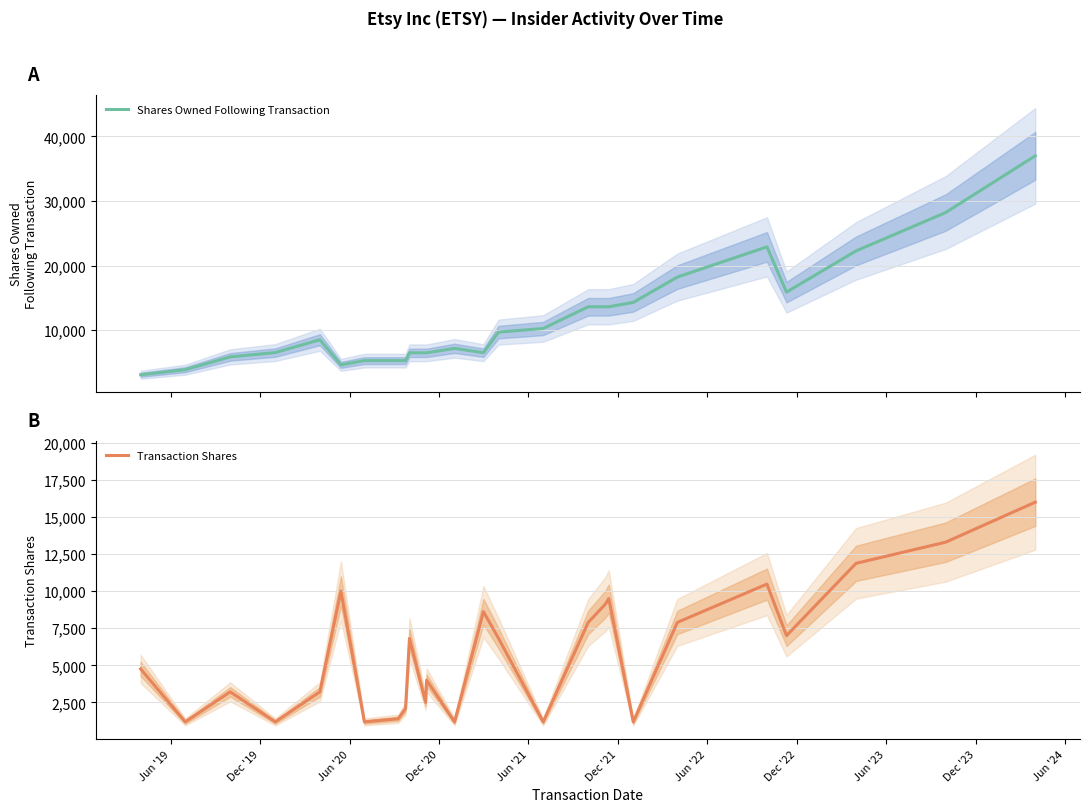

What is the difference between the second highest and second lowest values in the Shares Owned Following Transaction series?

24325